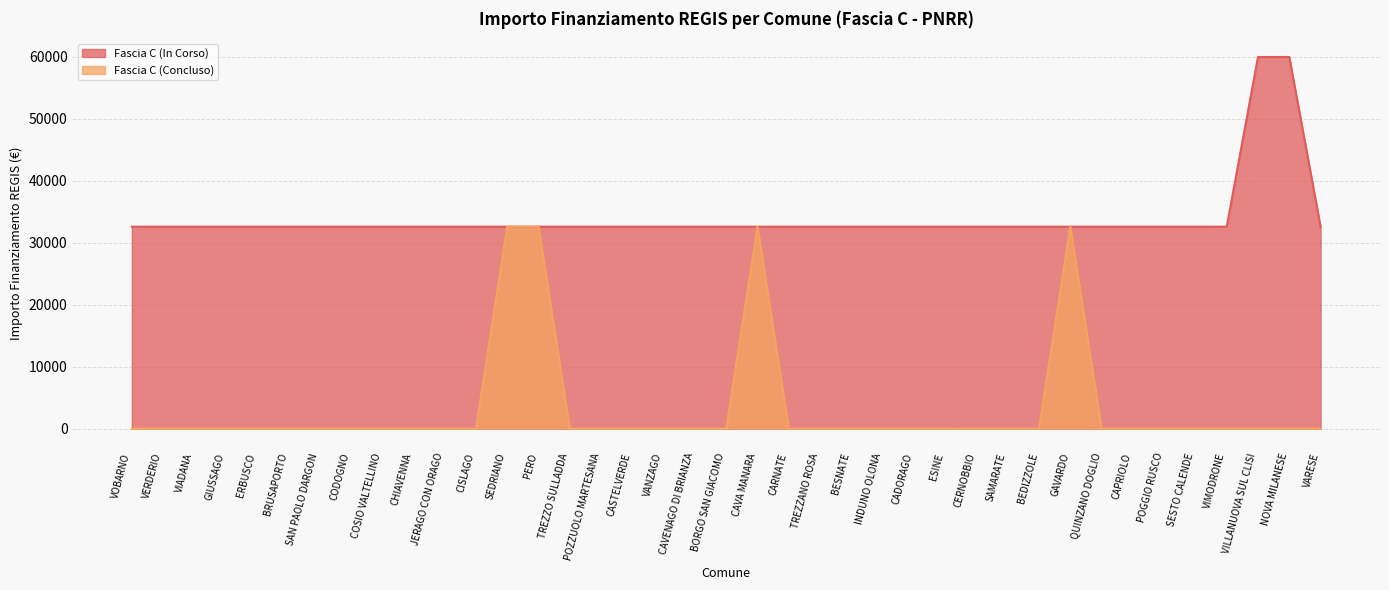

Reading left to right, transcribe all the data shown in this chart.

Fascia C: VOBARNO=32589	VERDERIO=32589	VIADANA=32589	GIUSSAGO=32589	ERBUSCO=32589	BRUSAPORTO=32589	SAN PAOLO DARGON=32589	CODOGNO=32589	COSIO VALTELLINO=32589	CHIAVENNA=32589	JERAGO CON ORAGO=32589	CISLAGO=32589	SEDRIANO=32589	PERO=32589	TREZZO SULLADDA=32589	POZZUOLO MARTESANA=32589	CASTELVERDE=32589	VANZAGO=32589	CAVENAGO DI BRIANZA=32589	BORGO SAN GIACOMO=32589	CAVA MANARA=32589	CARNATE=32589	TREZZANO ROSA=32589	BESNATE=32589	INDUNO OLONA=32589	CADORAGO=32589	ESINE=32589	CERNOBBIO=32589	SAMARATE=32589	BEDIZZOLE=32589	GAVARDO=32589	QUINZANO DOGLIO=32589	CAPRIOLO=32589	POGGIO RUSCO=32589	SESTO CALENDE=32589	VIMODRONE=32589	VILLANUOVA SUL CLISI=59966	NOVA MILANESE=59966	VARESE=32589
Fascia C (Concluso): VOBARNO=0	VERDERIO=0	VIADANA=0	GIUSSAGO=0	ERBUSCO=0	BRUSAPORTO=0	SAN PAOLO DARGON=0	CODOGNO=0	COSIO VALTELLINO=0	CHIAVENNA=0	JERAGO CON ORAGO=0	CISLAGO=0	SEDRIANO=32589	PERO=32589	TREZZO SULLADDA=0	POZZUOLO MARTESANA=0	CASTELVERDE=0	VANZAGO=0	CAVENAGO DI BRIANZA=0	BORGO SAN GIACOMO=0	CAVA MANARA=32589	CARNATE=0	TREZZANO ROSA=0	BESNATE=0	INDUNO OLONA=0	CADORAGO=0	ESINE=0	CERNOBBIO=0	SAMARATE=0	BEDIZZOLE=0	GAVARDO=32589	QUINZANO DOGLIO=0	CAPRIOLO=0	POGGIO RUSCO=0	SESTO CALENDE=0	VIMODRONE=0	VILLANUOVA SUL CLISI=0	NOVA MILANESE=0	VARESE=0